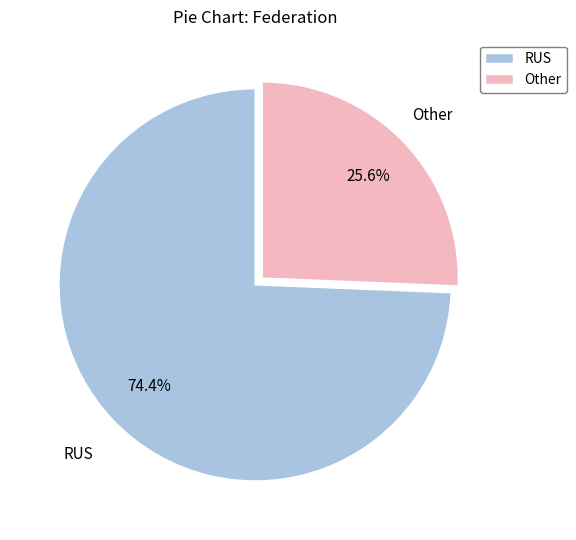

Rank the categories by value from highest to lowest.

RUS, Other